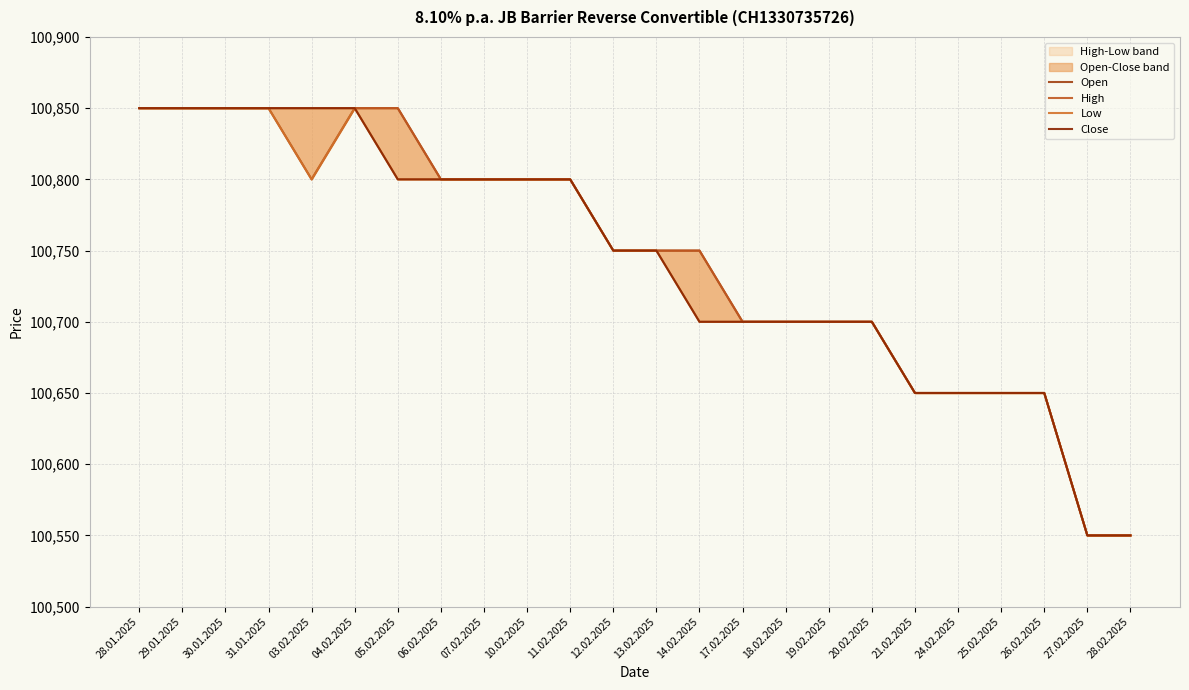

What is the difference between the maximum and minimum values in the Low series?

300